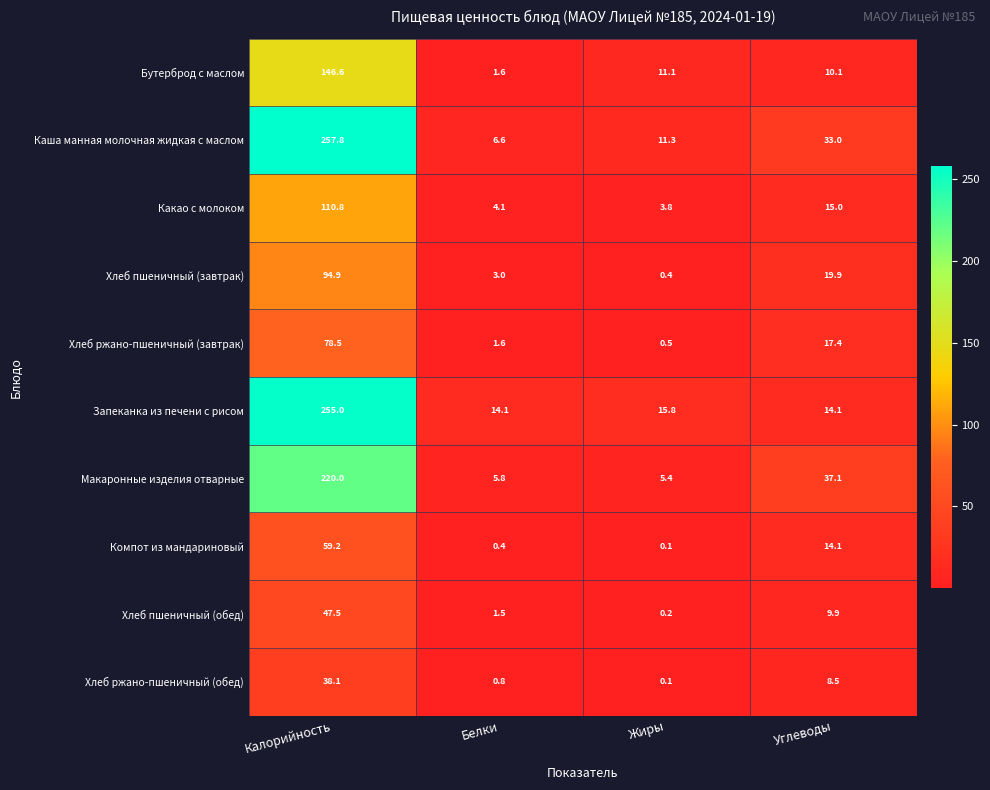

The Хлеб ржано-пшеничный (обед) series shows 8.5 at Углеводы. True or false?

True